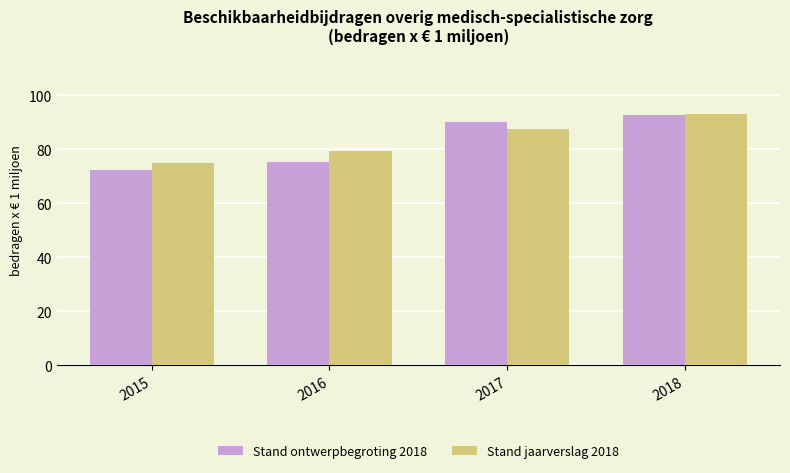

What is the difference between the highest and lowest values at 2018?

0.4